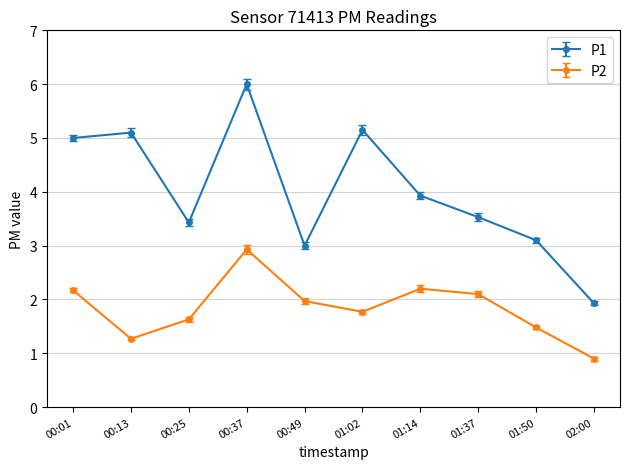

What is the minimum value for P1?

1.9